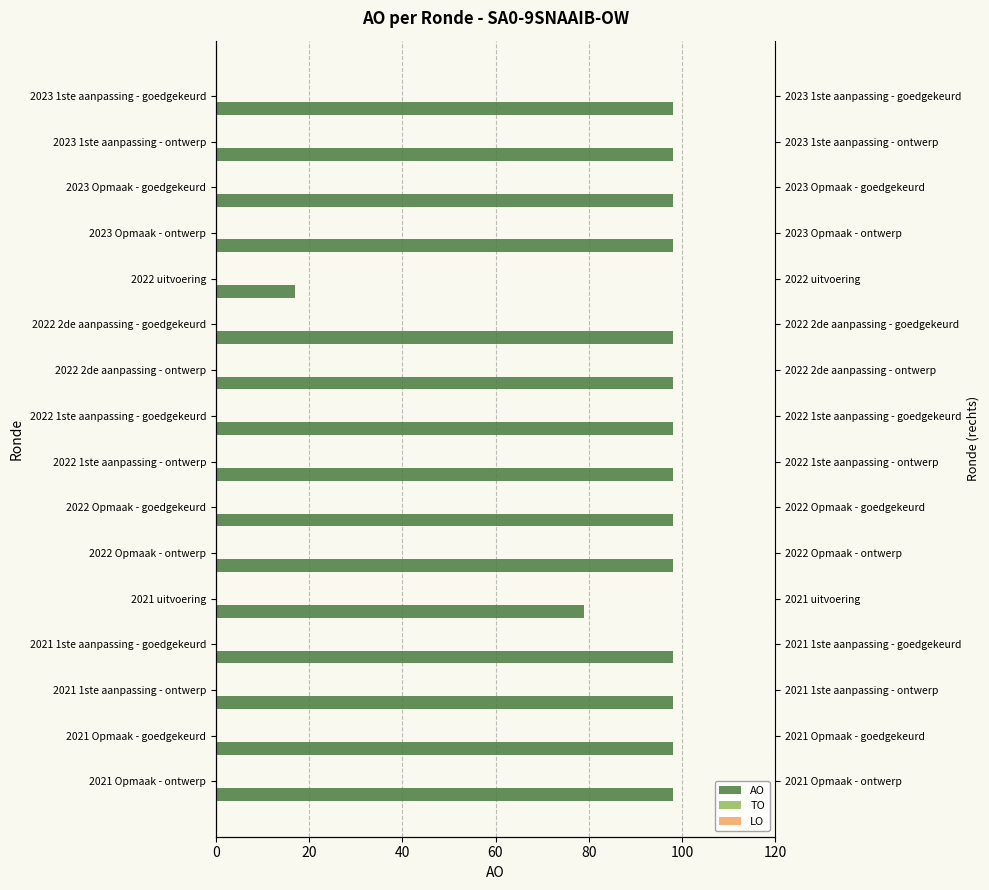

Is it true that LO equals 0.5 at 120?

False